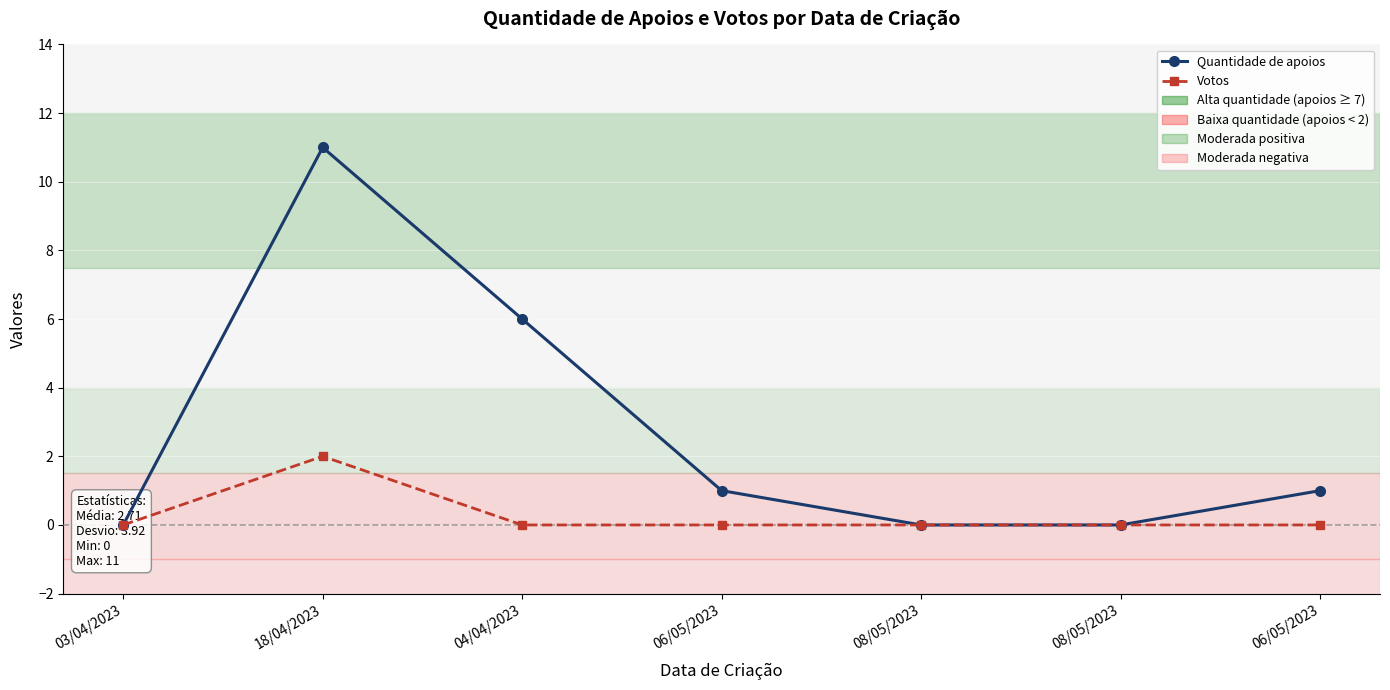

Reading left to right, what are all the values shown in this chart?

Quantidade de apoios: 03/04/2023=0	18/04/2023=11	04/04/2023=6	06/05/2023=1	08/05/2023=0	08/05/2023=0	06/05/2023=1
Votos: 03/04/2023=0	18/04/2023=2	04/04/2023=0	06/05/2023=0	08/05/2023=0	08/05/2023=0	06/05/2023=0